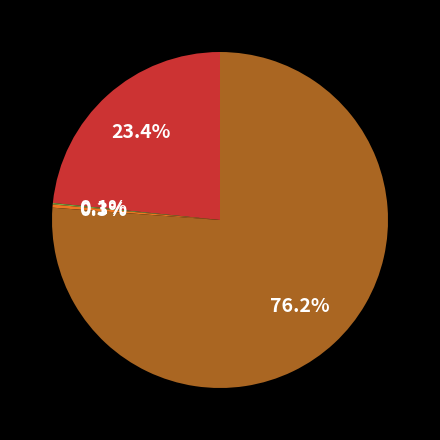

Is there any slice that represents more than half of the pie?

Yes